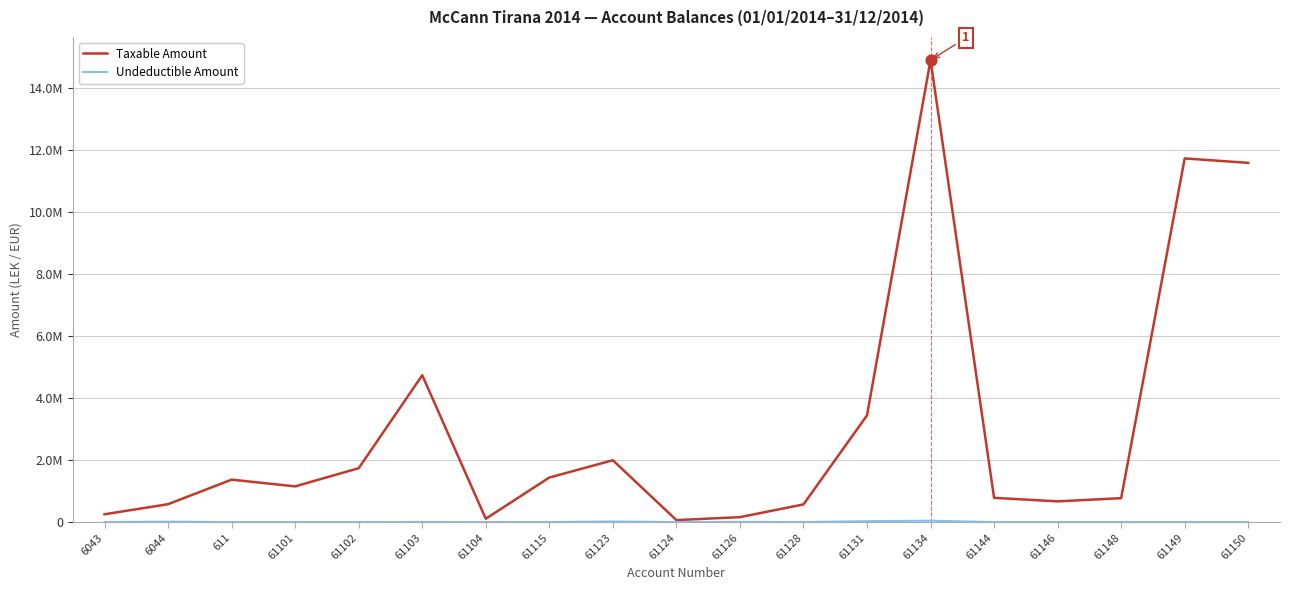

Which series has the largest total across all categories?

Taxable Amount